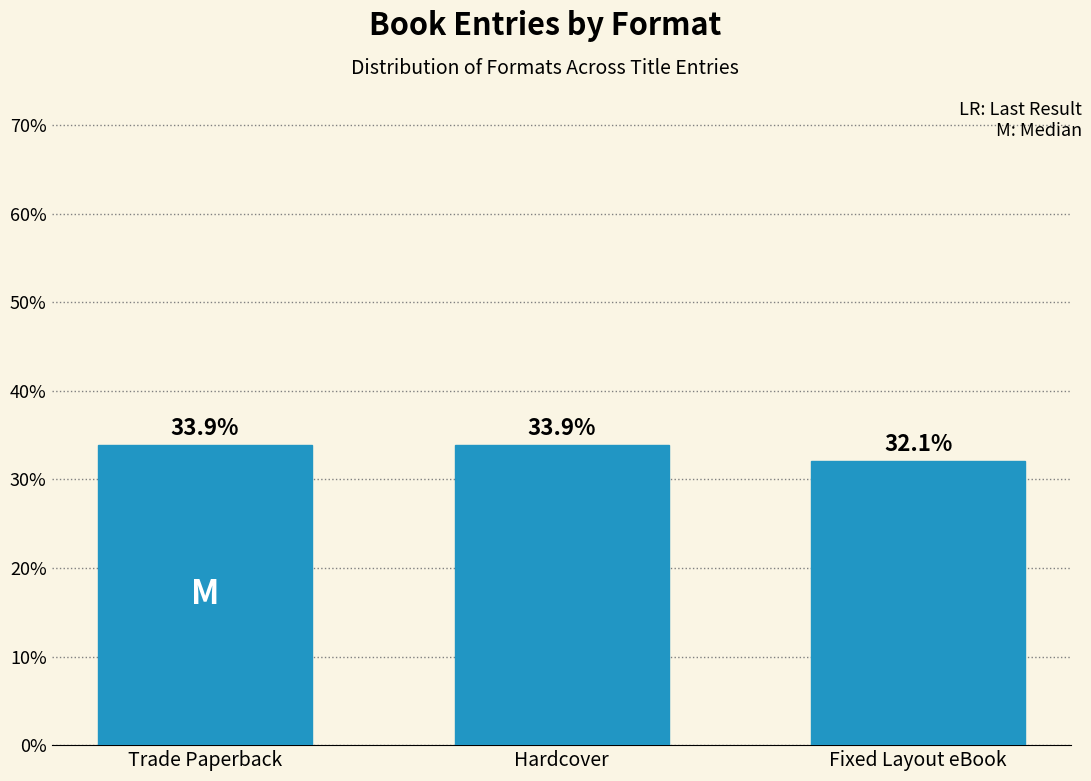

Reading left to right, transcribe all the data shown in this chart.

Trade Paperback=33.9	Hardcover=33.9	Fixed Layout eBook=32.1